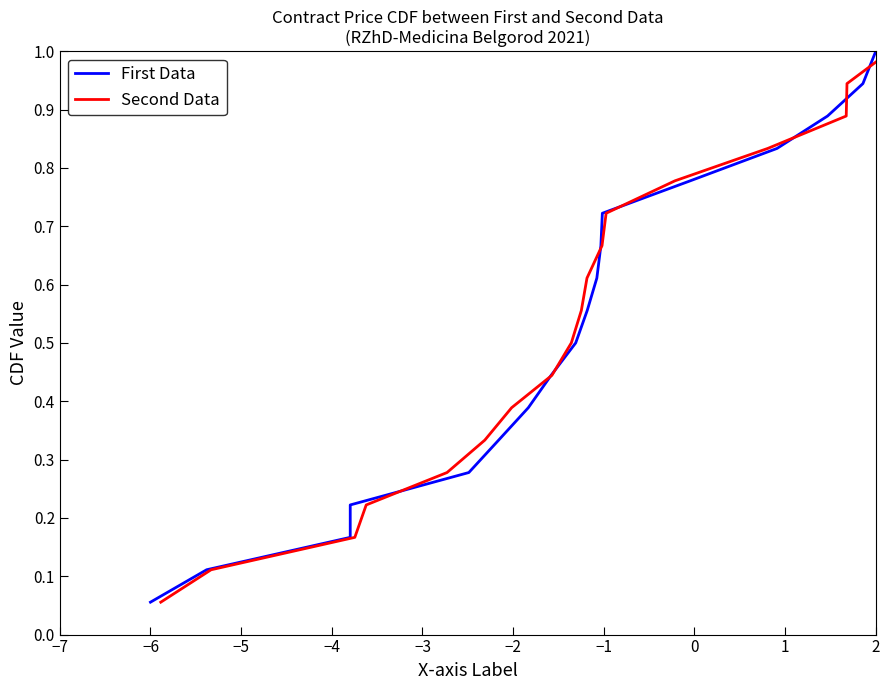

Reading right to left, what are all the values shown in this chart?

First Data: 1.0	0.9	0.9	0.8	0.8	0.7	0.7	0.6	0.6	0.5	0.4	0.4	0.3	0.3	0.2	0.2	0.1	0.1
Second Data: 1.0	0.9	0.9	0.8	0.8	0.7	0.7	0.6	0.6	0.5	0.4	0.4	0.3	0.3	0.2	0.2	0.1	0.1